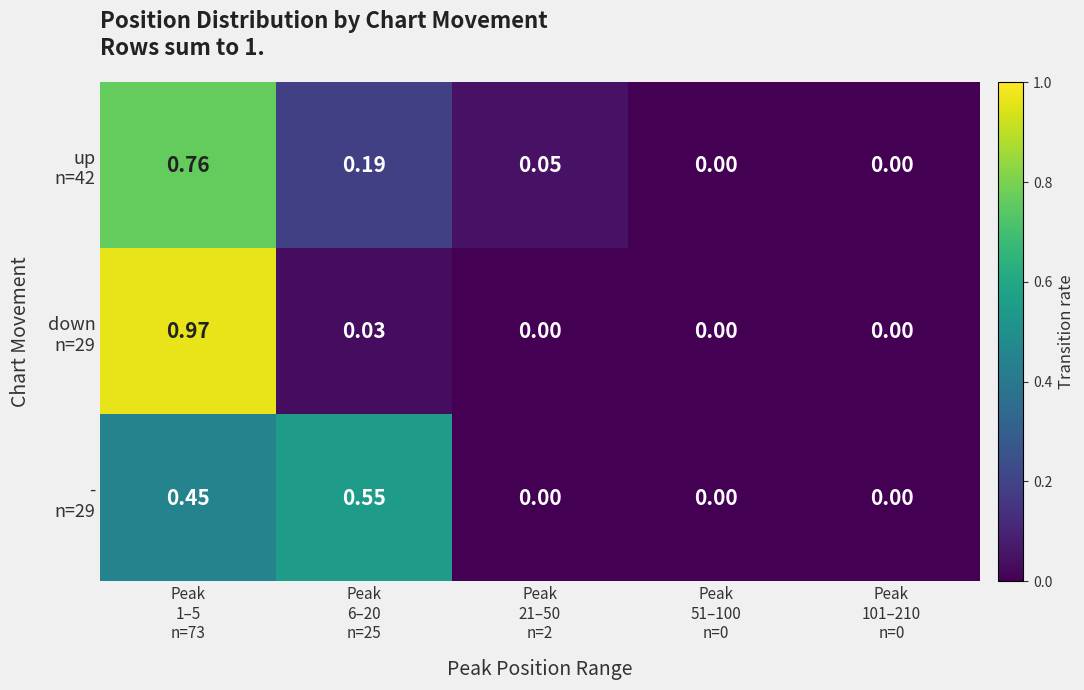

How many distinct data groups are displayed?

3